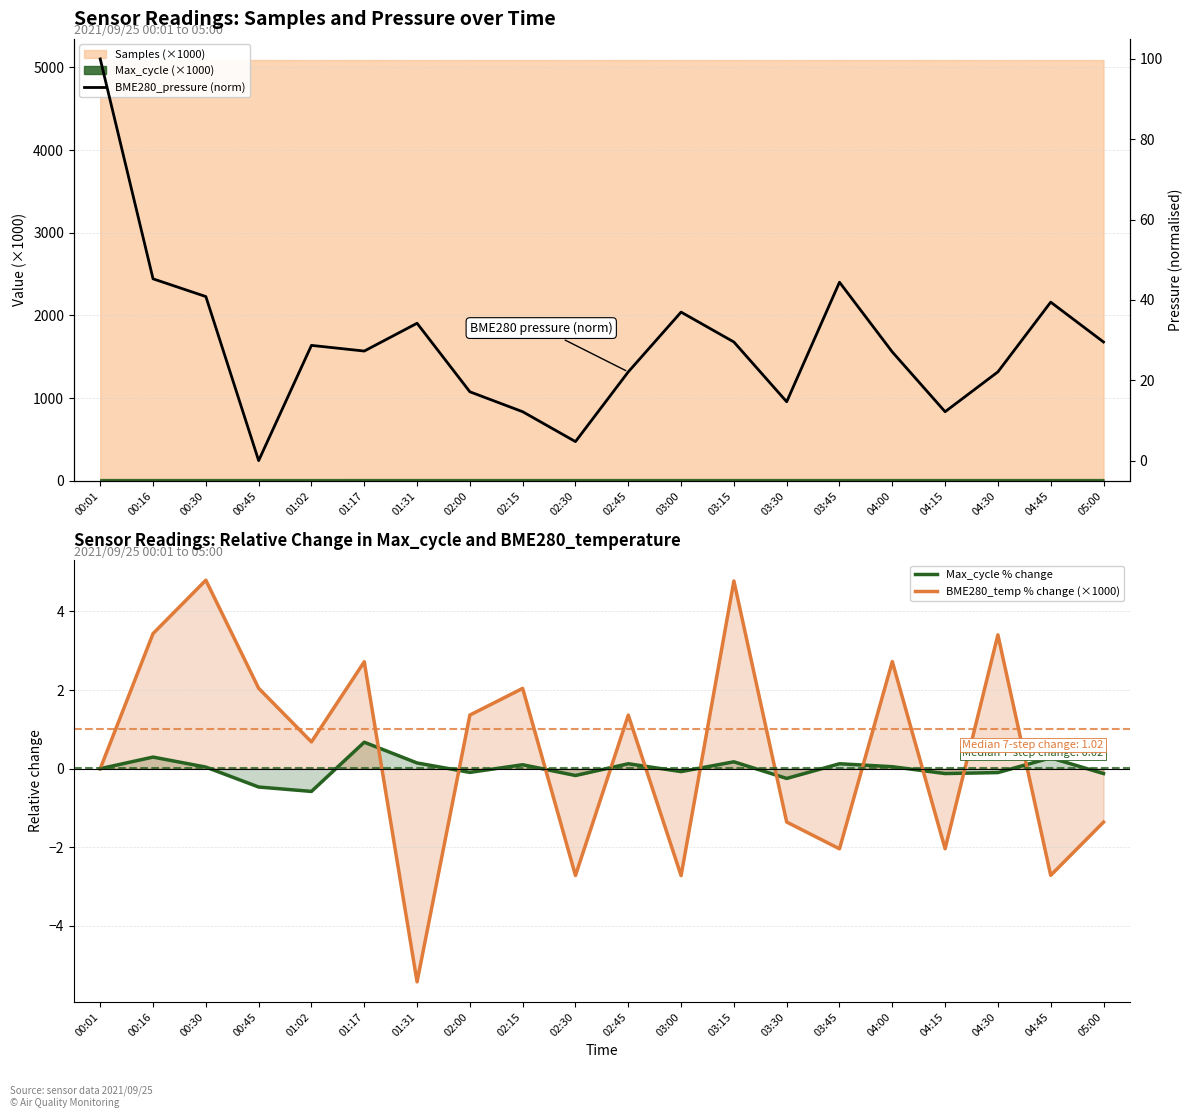

Which category has the highest value across all series?

00:01